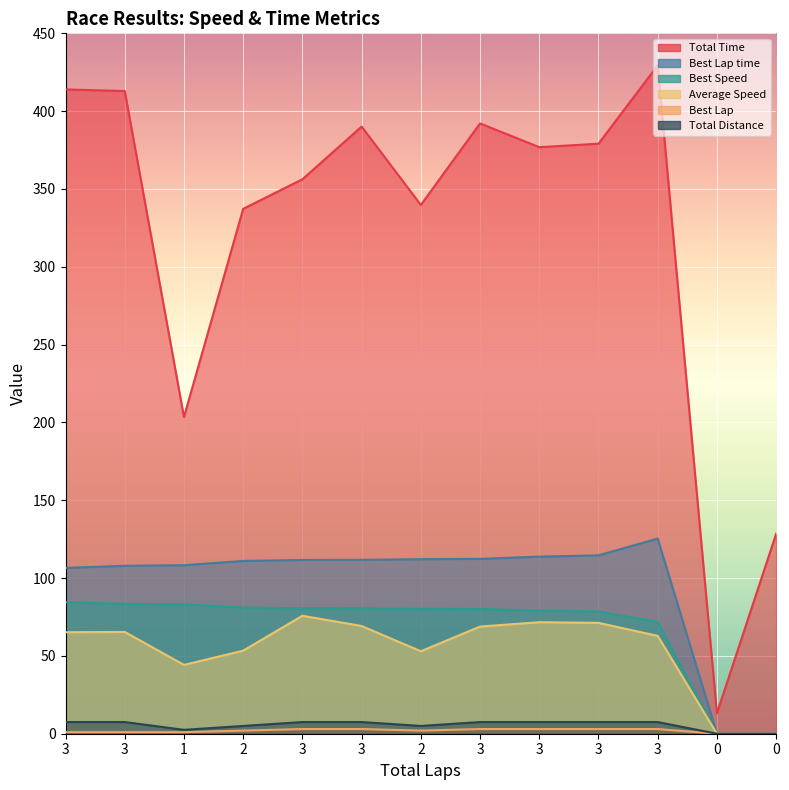

What is the average value of the Best Lap series?

1.9